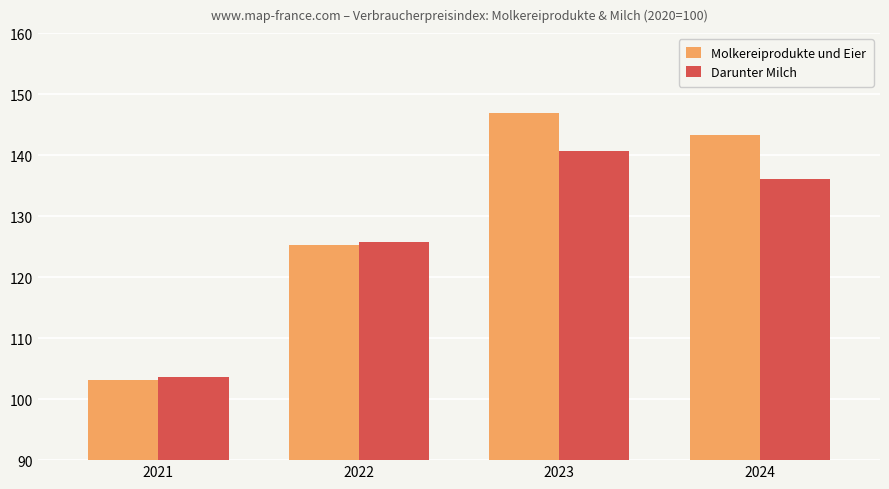

What is the sum of all Darunter Milch values?

506.1